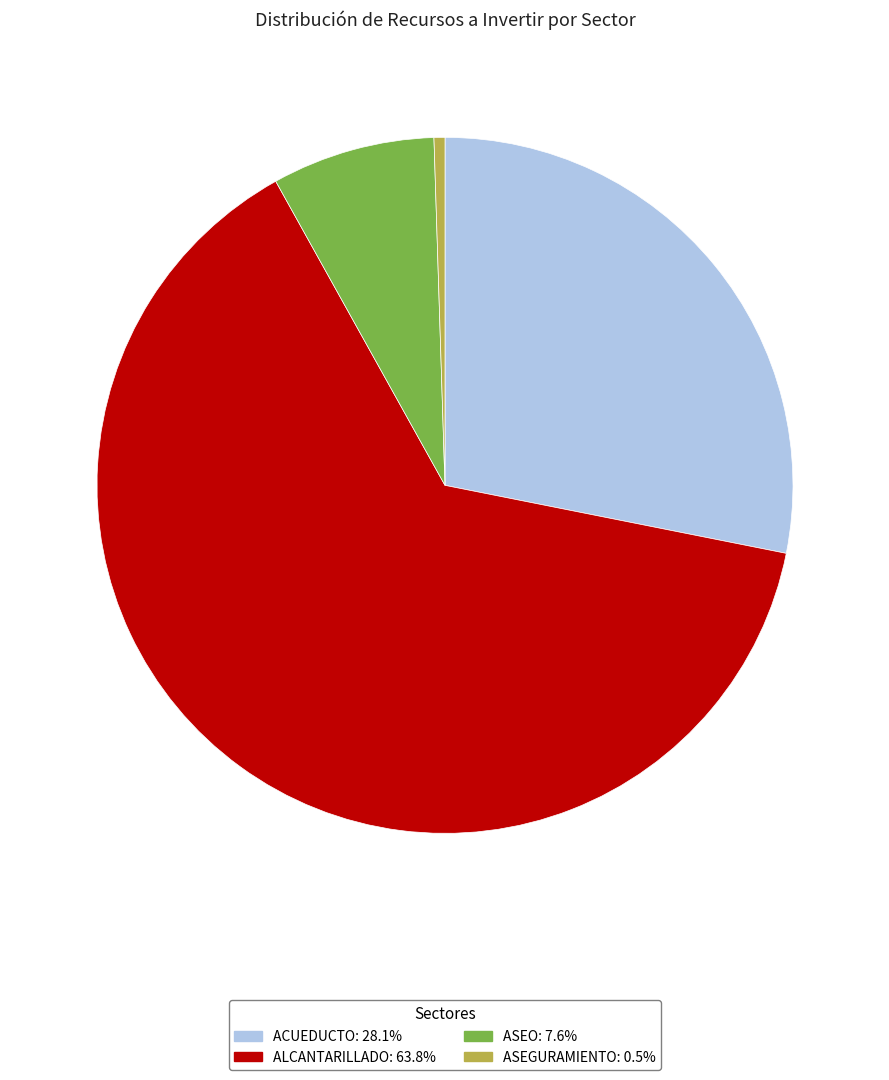

Does ACUEDUCTO represent more than half of the total?

No